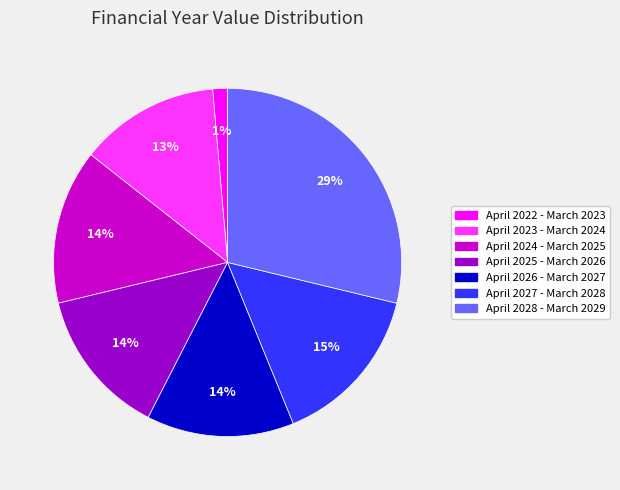

Is April 2023 - March 2024 the majority of the pie?

No